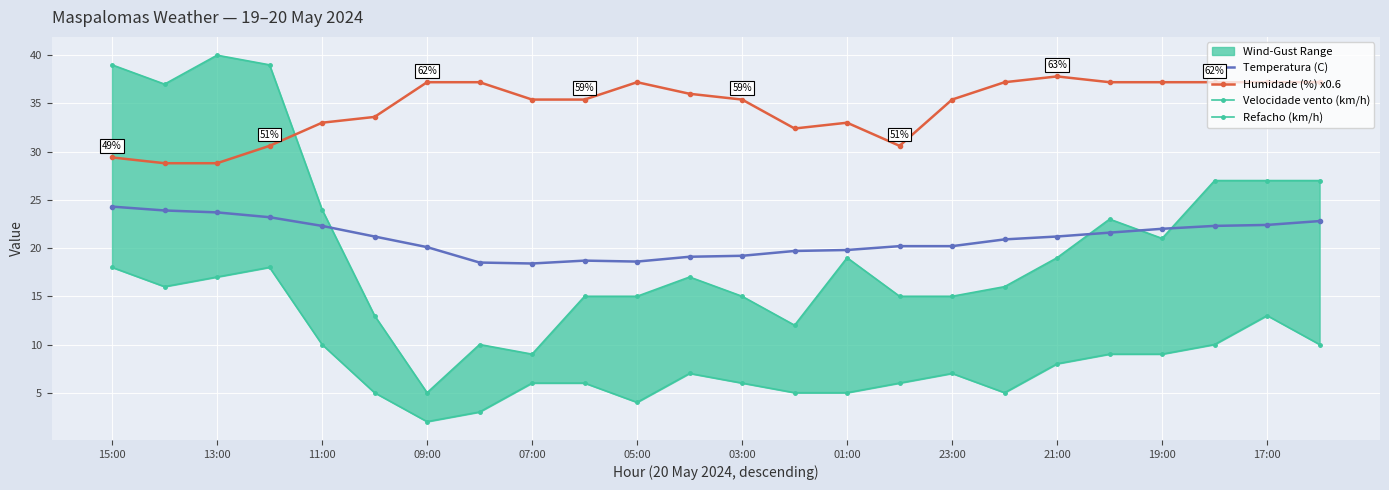

True or false: Temperatura (C) has a value of 14.4 at 13:00.

False